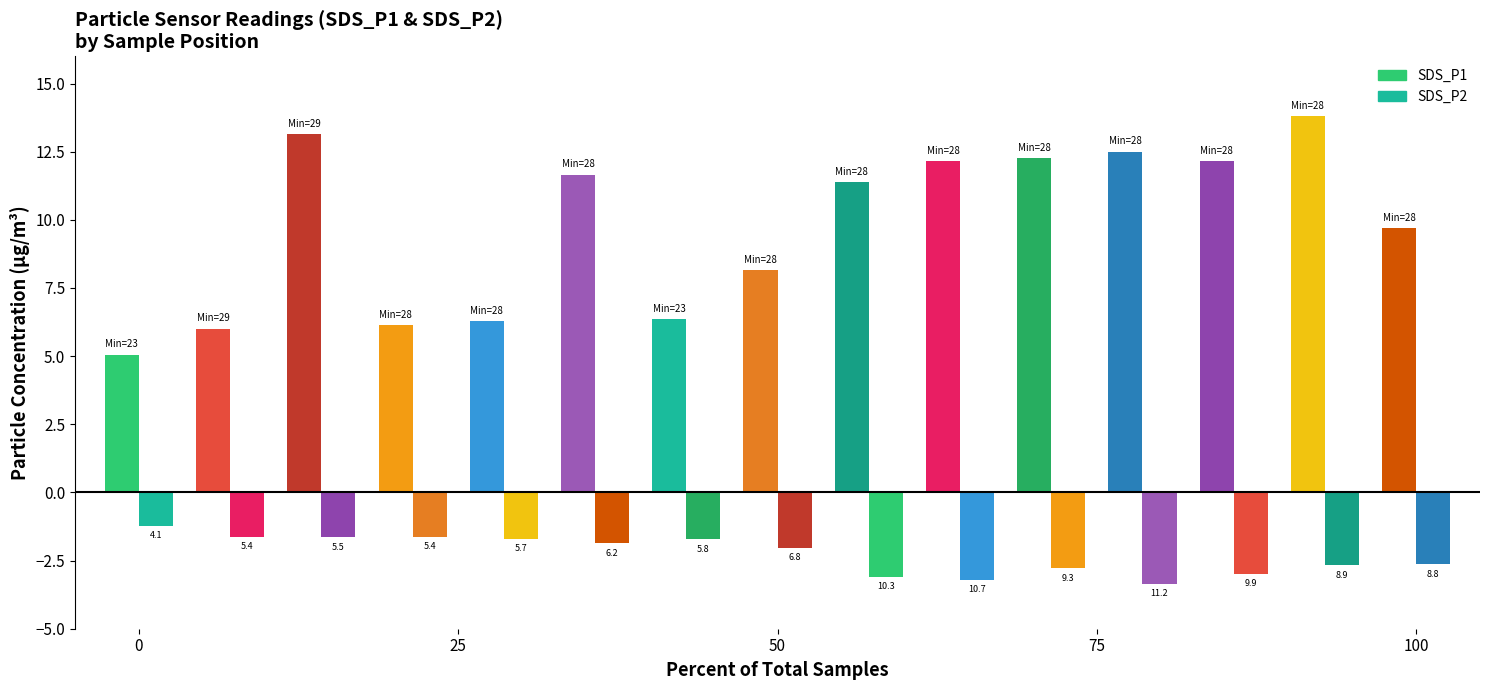

List the labels in order of SDS_P1 value, largest first.

28, 29, 28, 28, 28, 28, 28, 28, 28, 28, 23, 28, 28, 29, 23